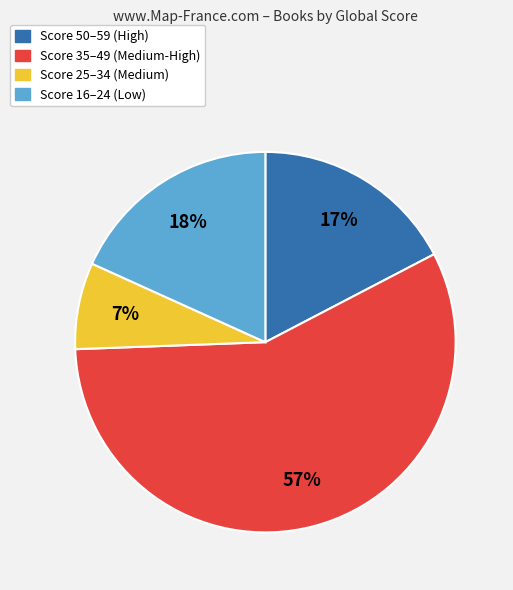

Does any single category account for the majority?

Yes